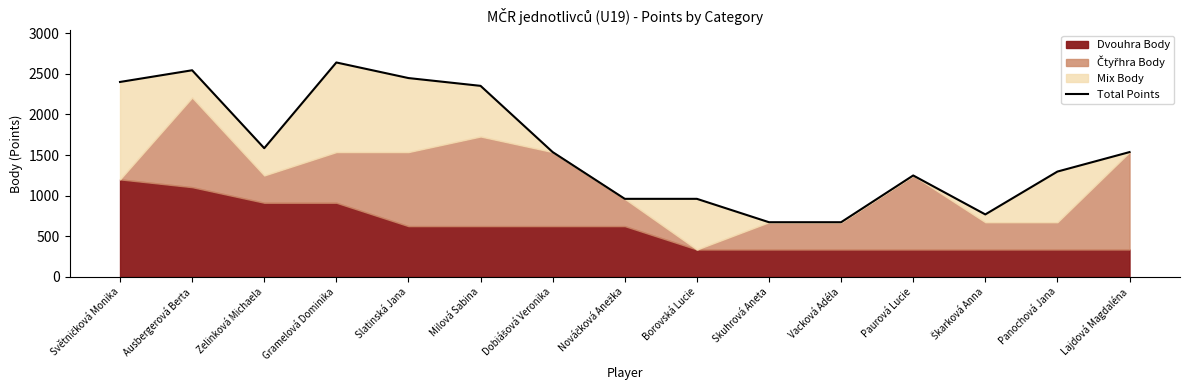

Rank the categories by value from lowest to highest.

Skuhrová Aneta, Vacková Adéla, Škarková Anna, Nováčková Anežka, Borovská Lucie, Paurová Lucie, Panochová Jana, Dobiášová Veronika, Lajdová Magdaléna, Zelinková Michaela, Milová Sabina, Světničková Monika, Slatinská Jana, Ausbergerová Berta, Gramelová Dominika